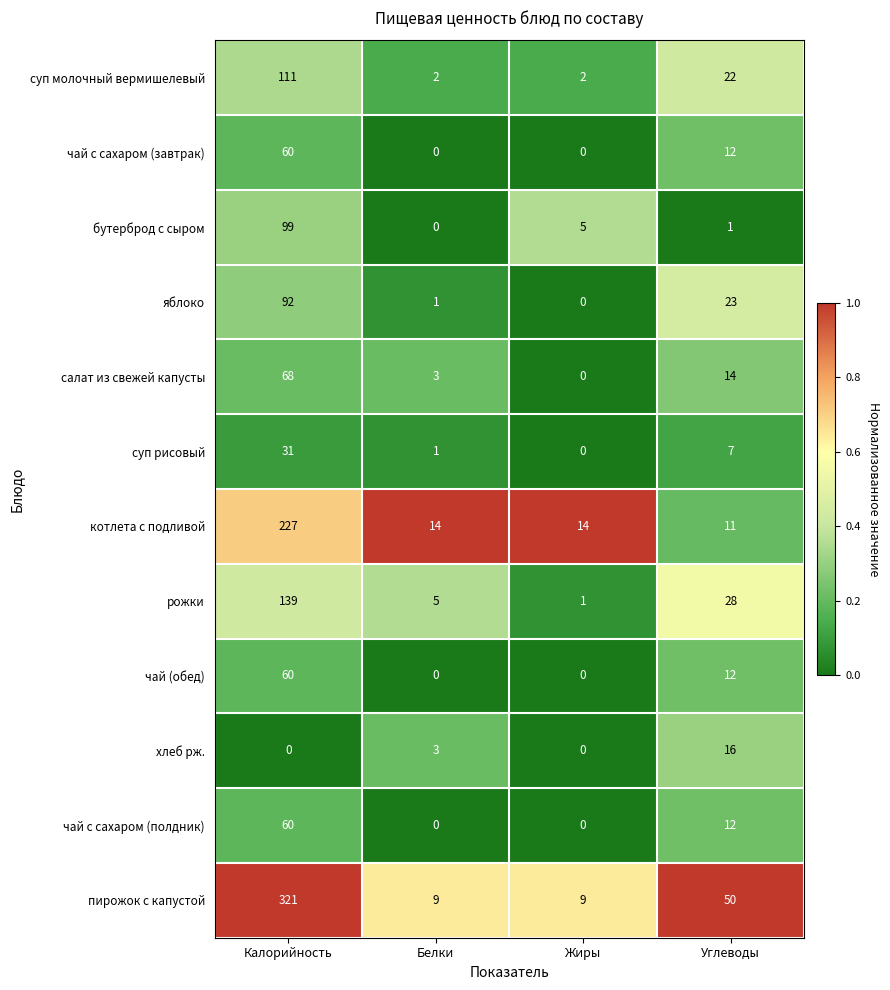

The чай (обед) series shows 6 at Углеводы. True or false?

False